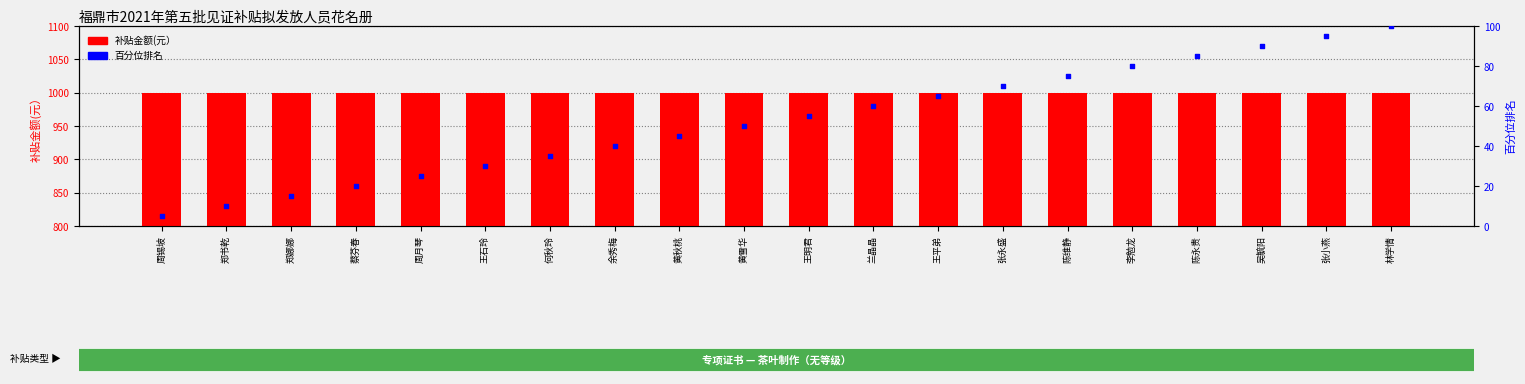

Which series has the widest spread of Y values?

百分位排名